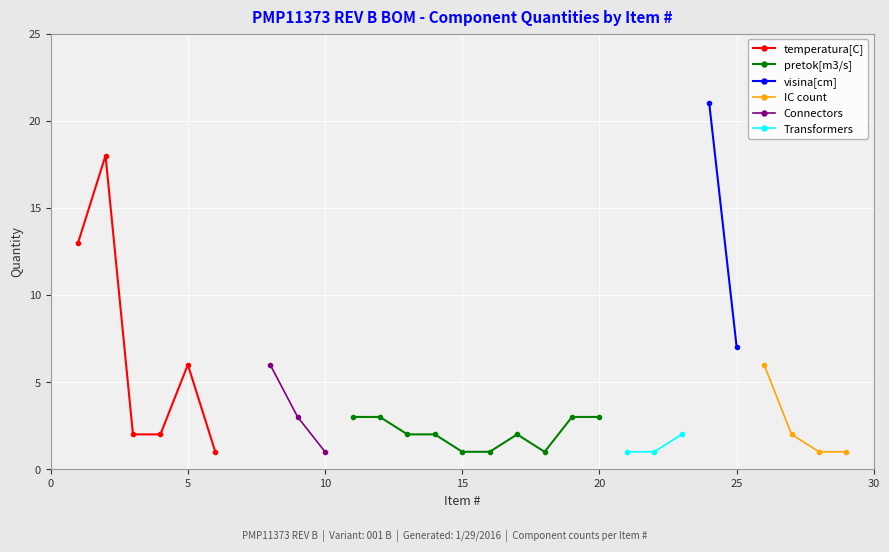

In temperatura[C], how many points are higher than both neighbors (excluding endpoints)?

2